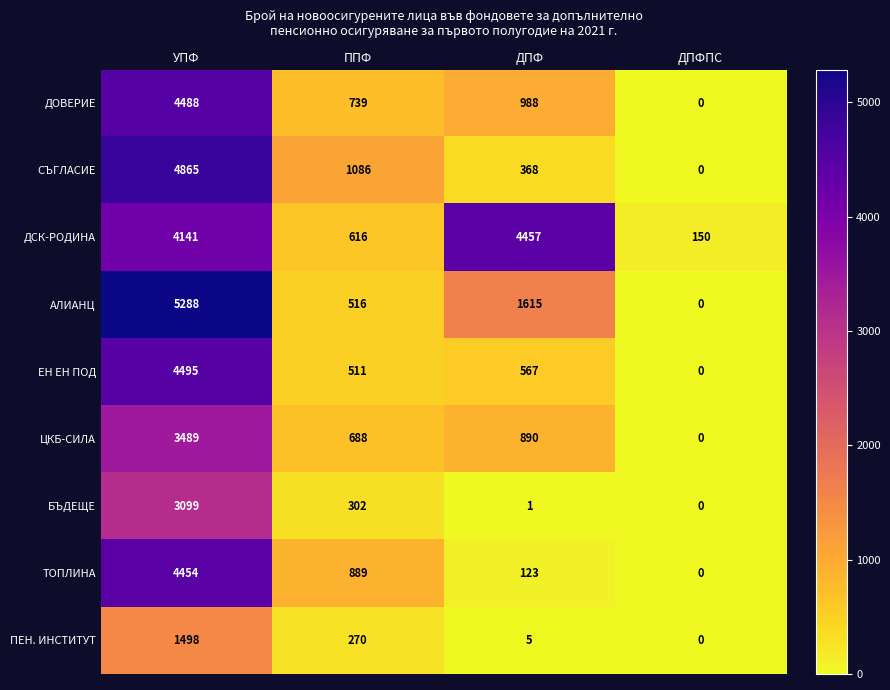

What is the sum of all ДСК-РОДИНА values?

9364